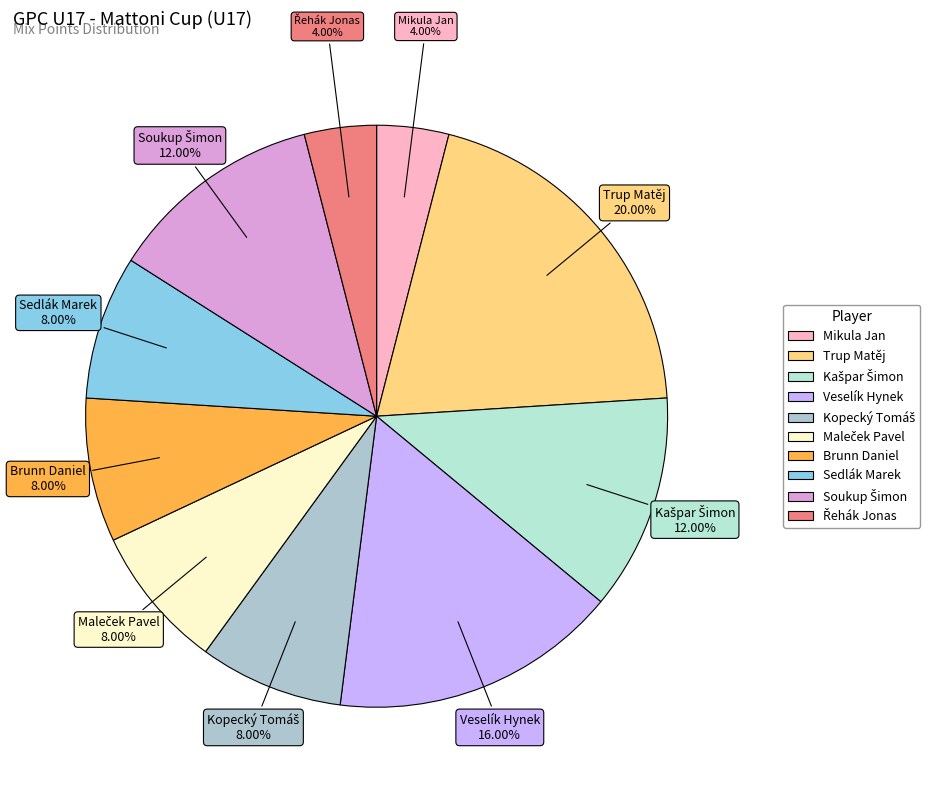

Does Brunn Daniel account for over 50% of the chart?

No